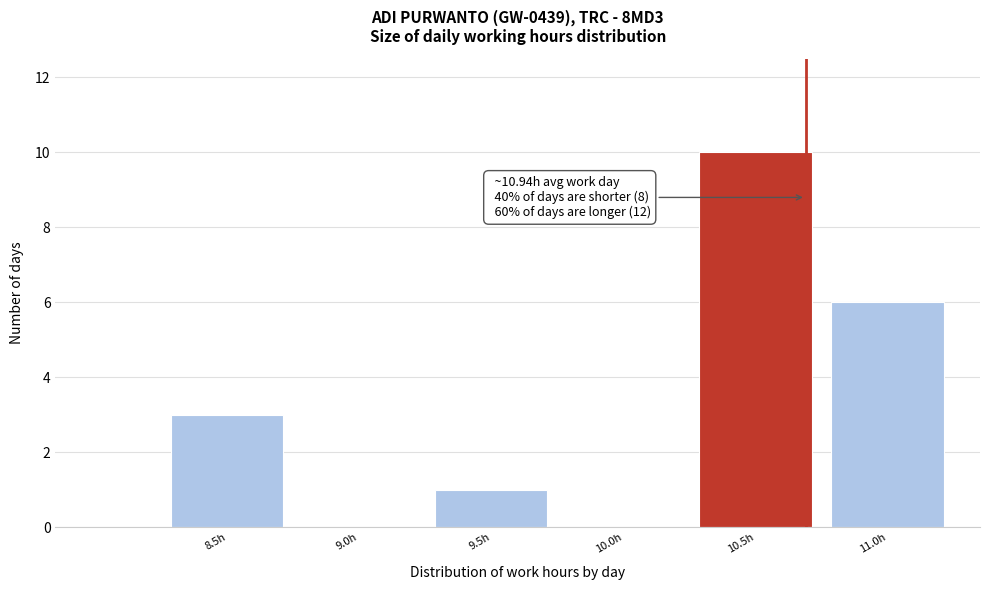

Reading left to right, extract all data points from this chart.

8.5h=3	9.0h=0	9.5h=1	10.0h=0	10.5h=10	11.0h=6